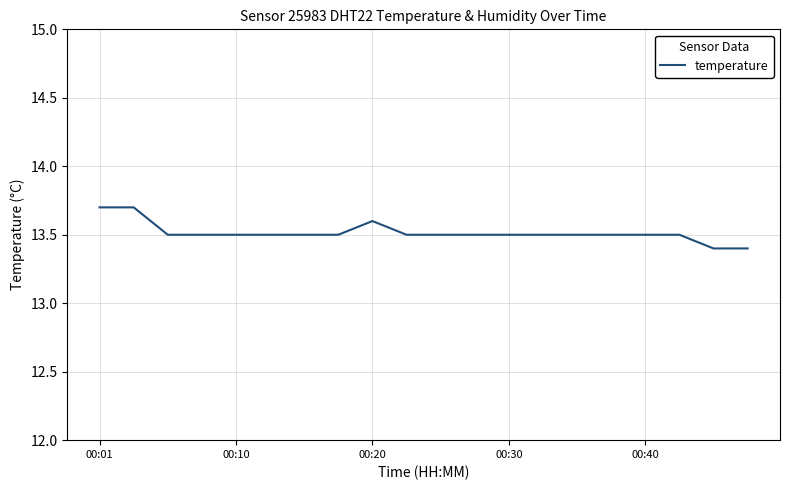

What is the difference between the maximum and minimum values?

0.3